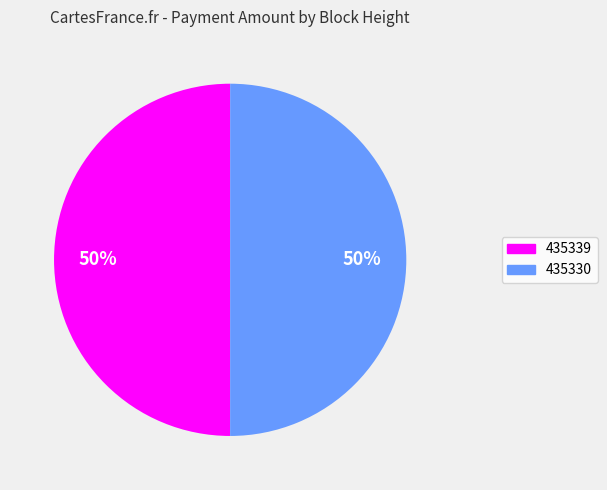

What is the ratio of the value at 435330 to the value at 435339?

1.0